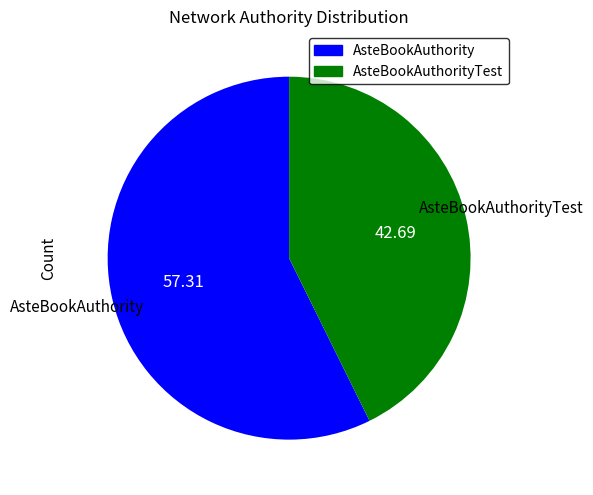

Between AsteBookAuthority and AsteBookAuthorityTest, which is larger?

AsteBookAuthority